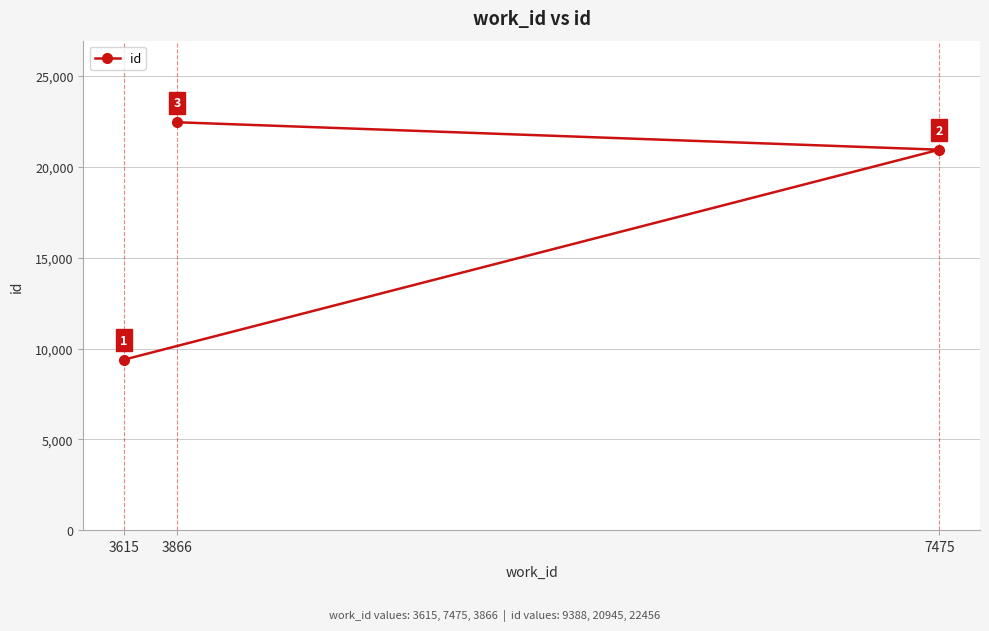

Reading left to right, what are all the values shown in this chart?

3615=9388	3866=22456	7475=20945